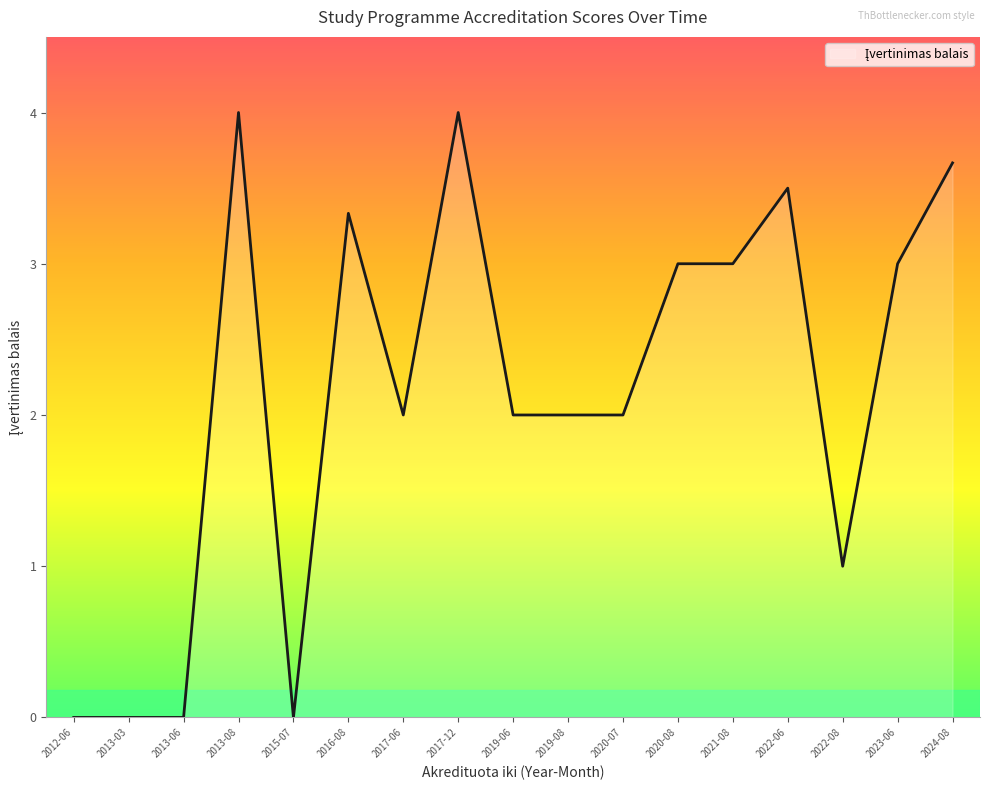

True or false: the data shows 3.0 at 2021-08.

True